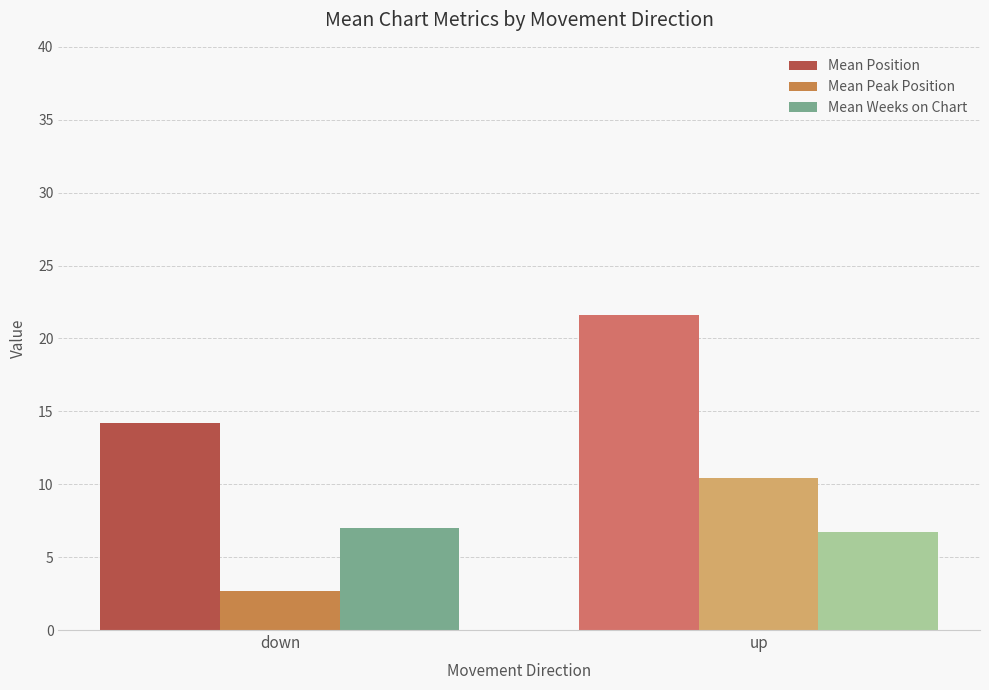

How many values in the Mean Position series are below 21?

1